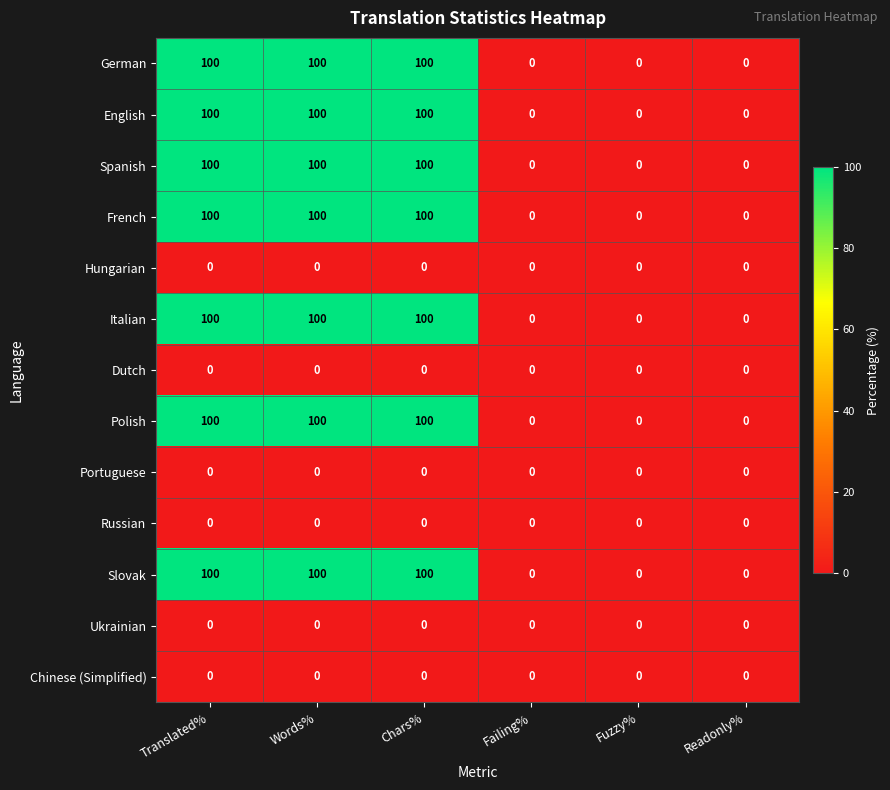

True or false: Spanish has a value of 40 at Fuzzy%.

False